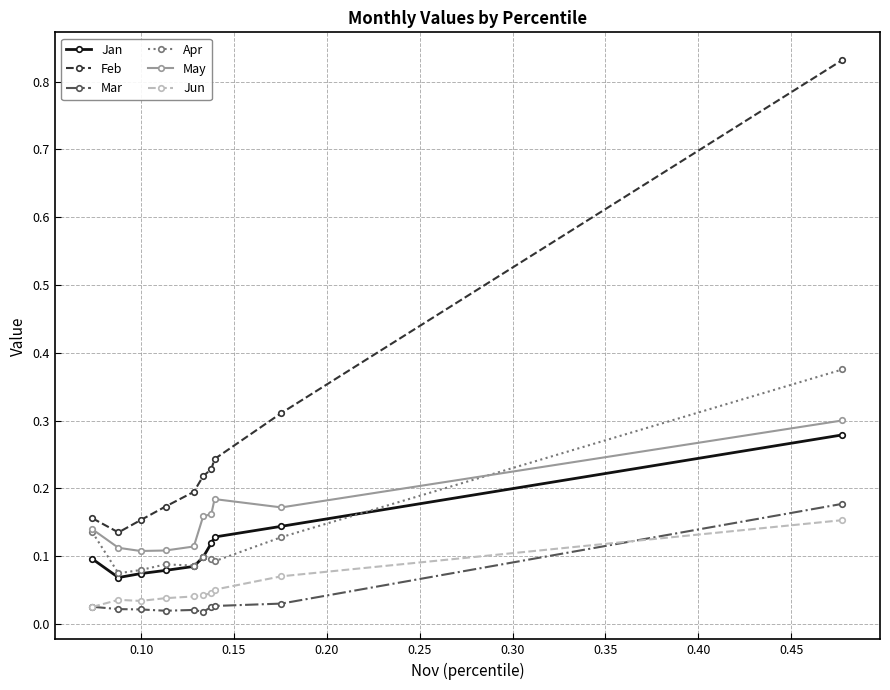

At how many categories does at least one series exceed 0?

10